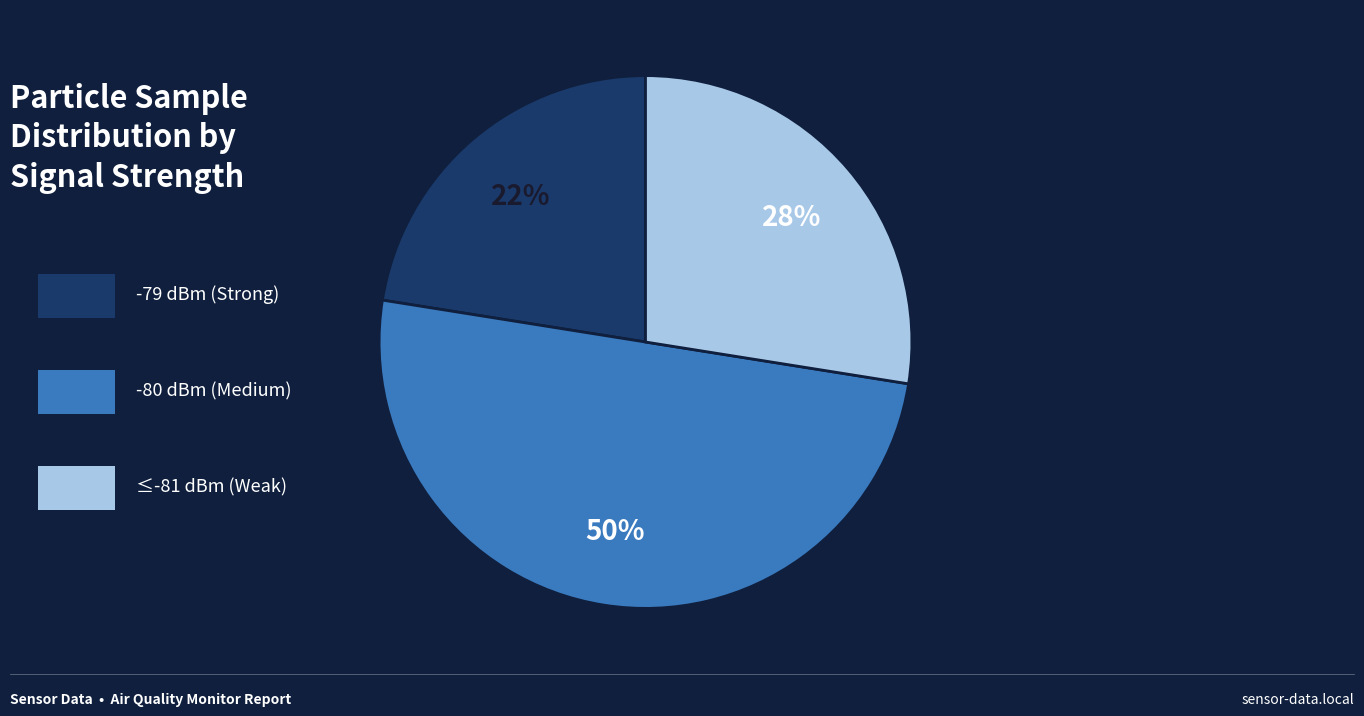

To the nearest percent, what is the average slice percentage?

33%